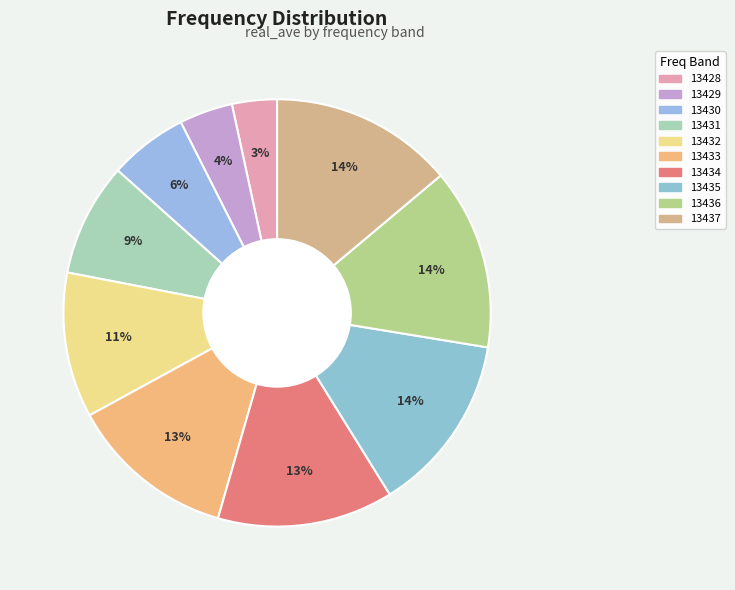

To the nearest percent, what portion does 13434 represent?

13%